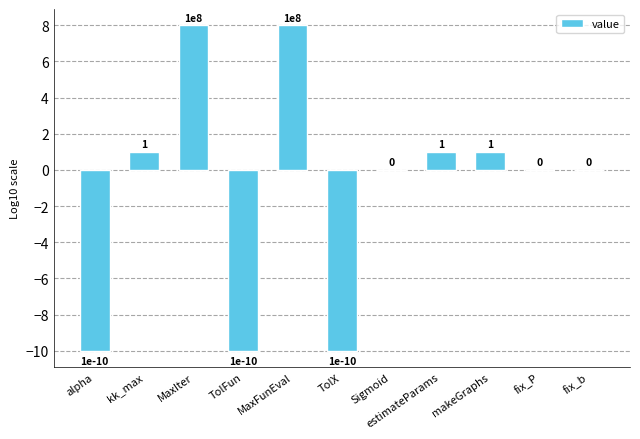

What is the greatest value displayed?

8